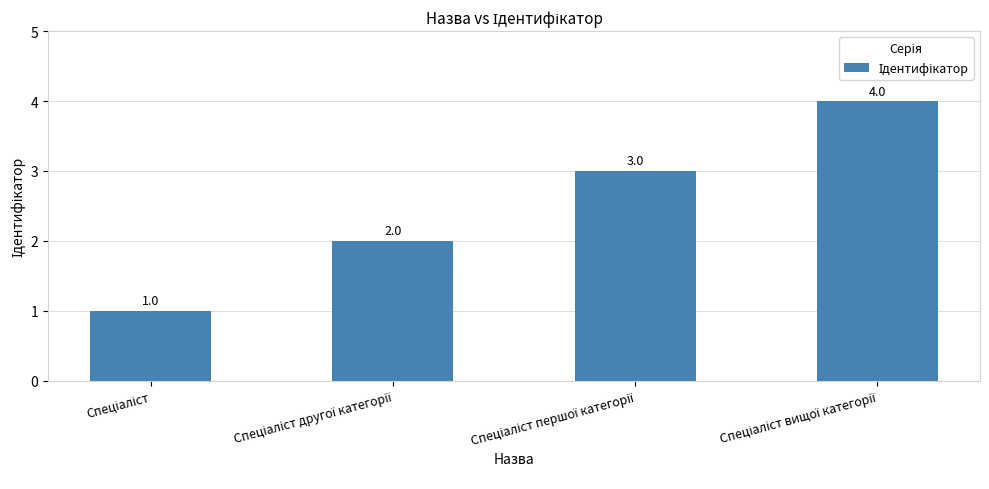

What is the greatest value displayed?

4